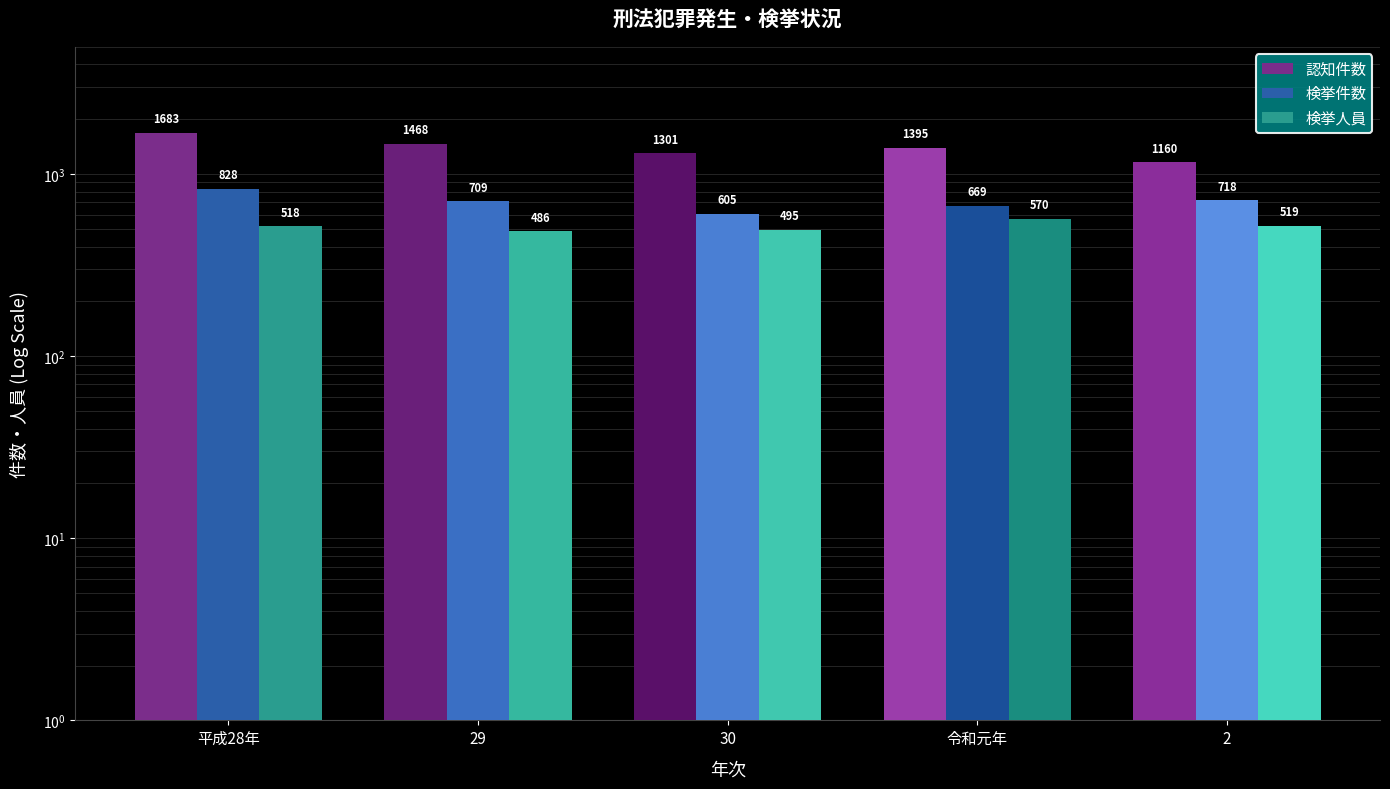

Reading left to right, list all the values displayed in this chart.

認知件数: 1683	1468	1301	1395	1160
検挙件数: 828	709	605	669	718
検挙人員: 518	486	495	570	519